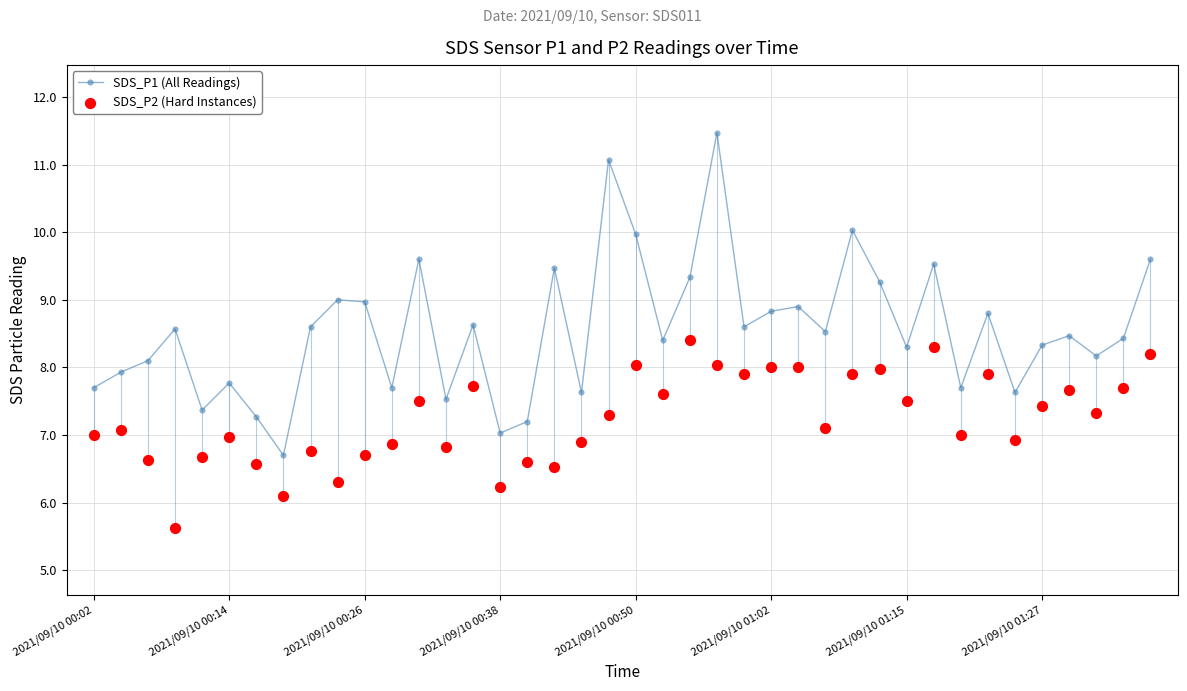

Which series has the largest total across all categories?

SDS_P1 (All Readings)